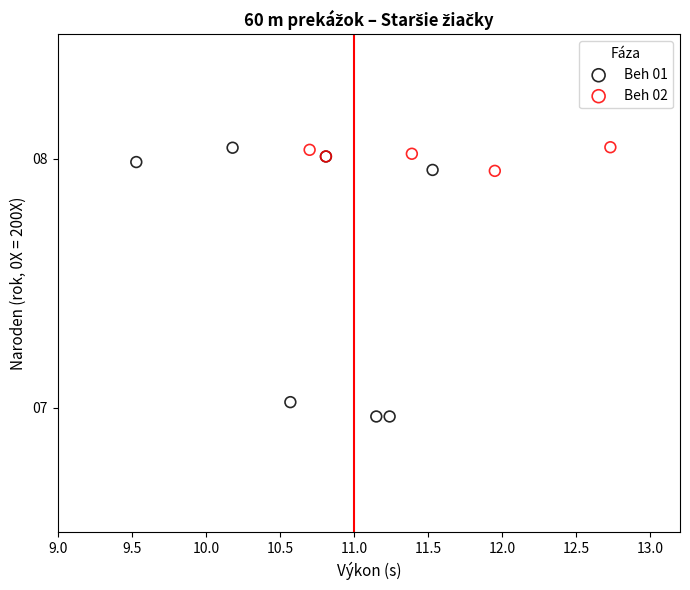

Which series has the widest spread of Y values?

Beh 01